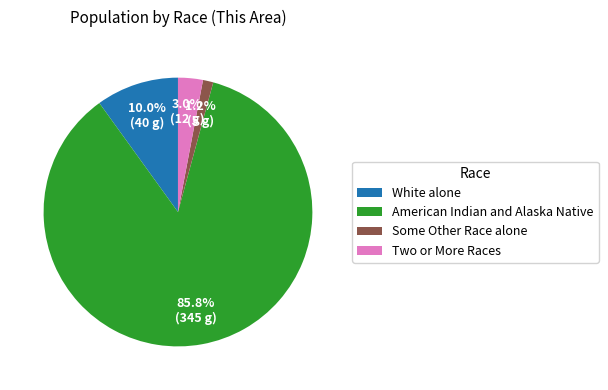

To the nearest percent, what percentage of the pie is American Indian and Alaska Native?

86%